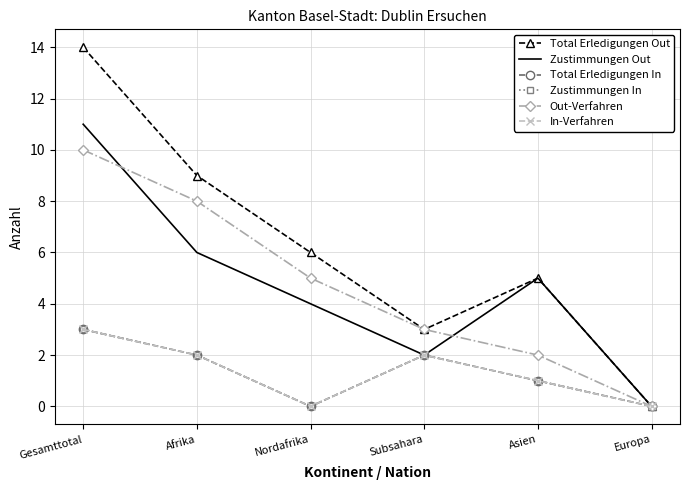

How many data points in Total Erledigungen Out are above 6?

2